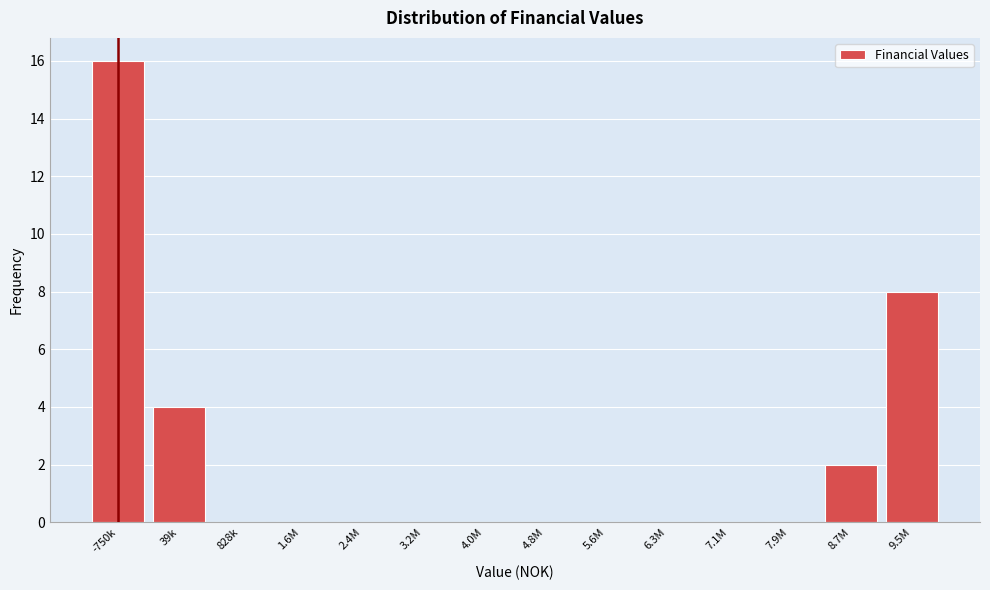

Reading left to right, extract all data points from this chart.

-750k=16	39k=4	828k=0	1.6M=0	2.4M=0	3.2M=0	4.0M=0	4.8M=0	5.6M=0	6.3M=0	7.1M=0	7.9M=0	8.7M=2	9.5M=8